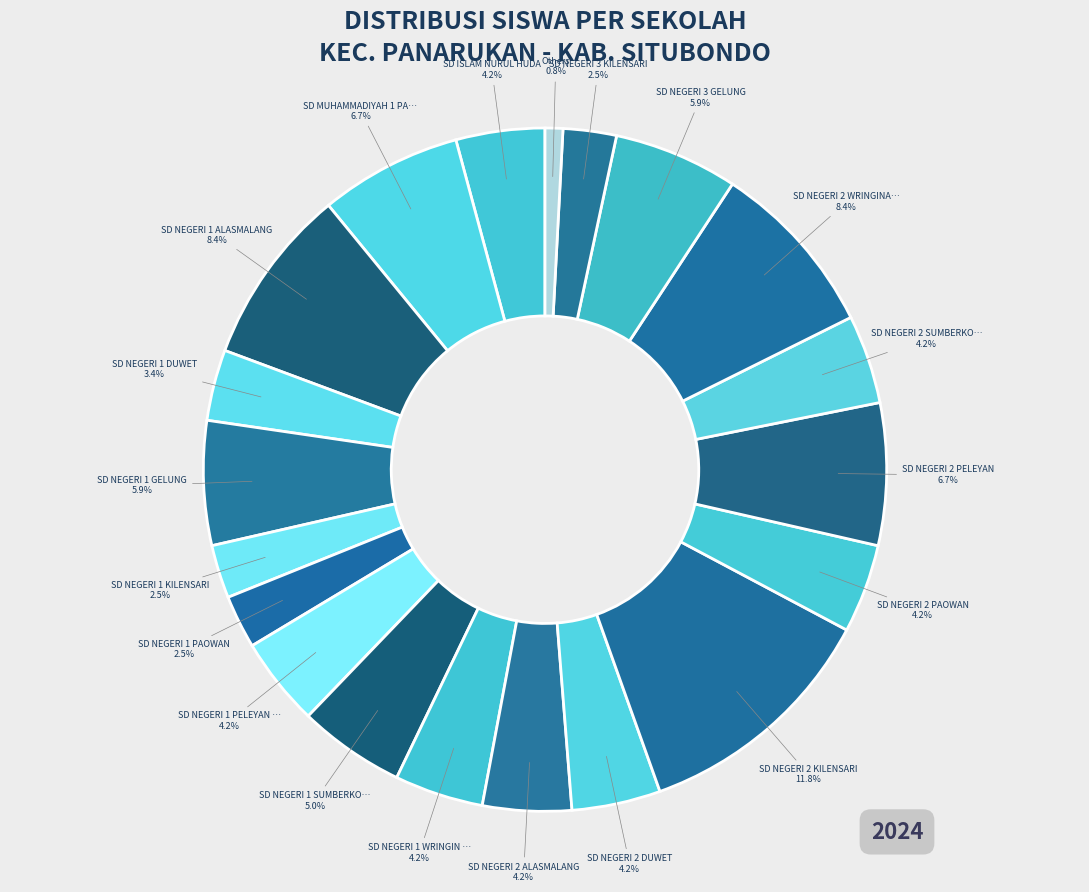

How many slices are in this pie chart?

20